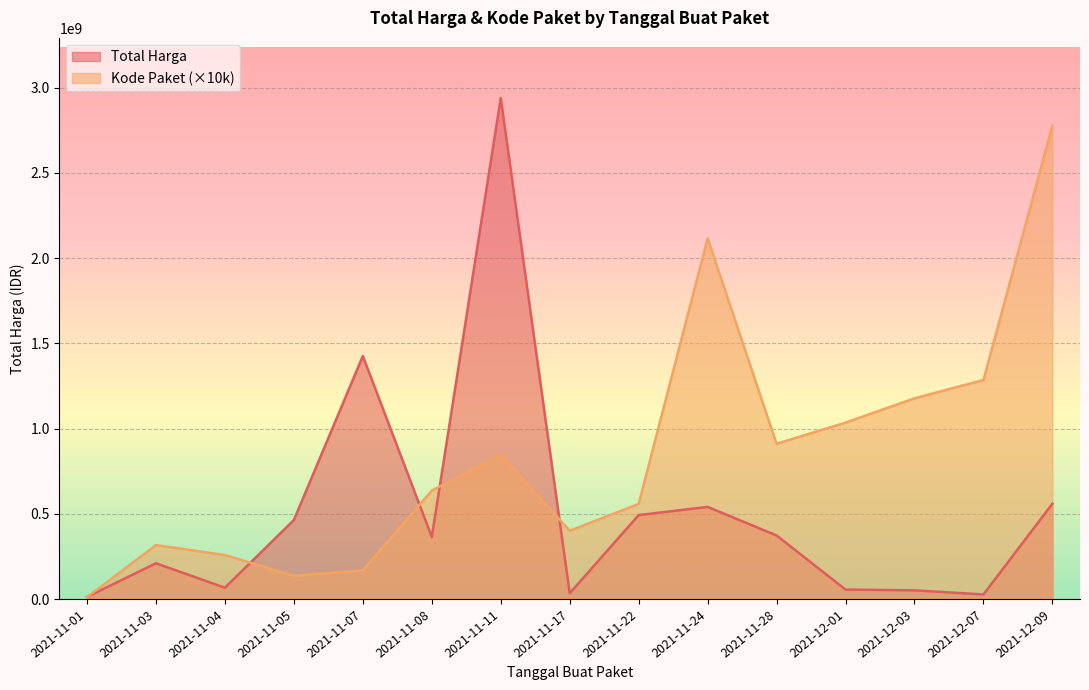

Where is the first local maximum for Total Harga?

2021-11-03